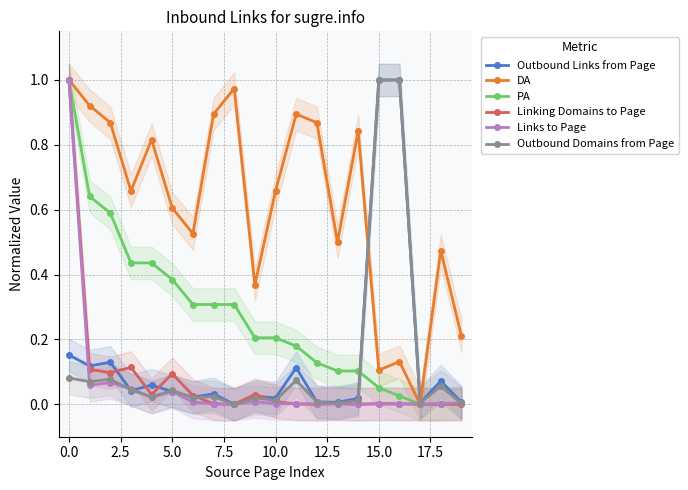

What is the greatest value displayed?

1.0